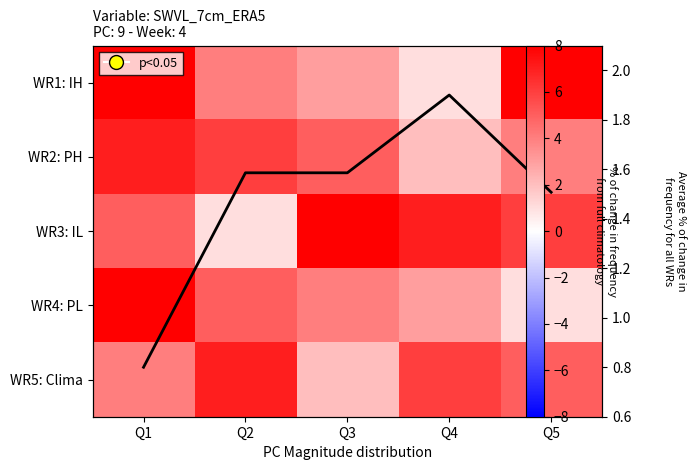

At how many categories does at least one series exceed 5?

5